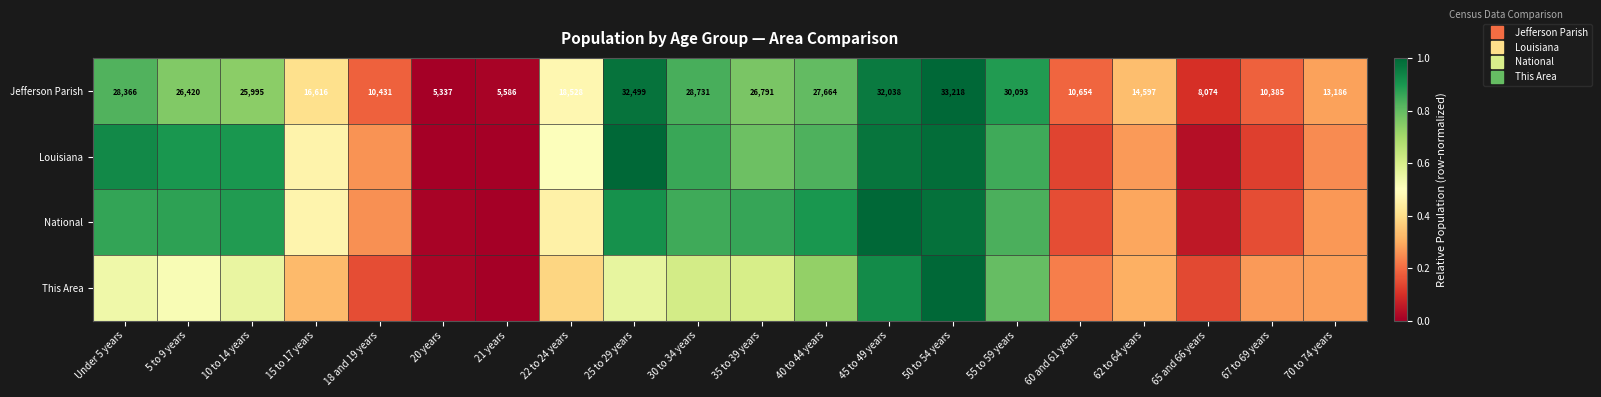

At which category is the sum across all series the highest?

50 to 54 years